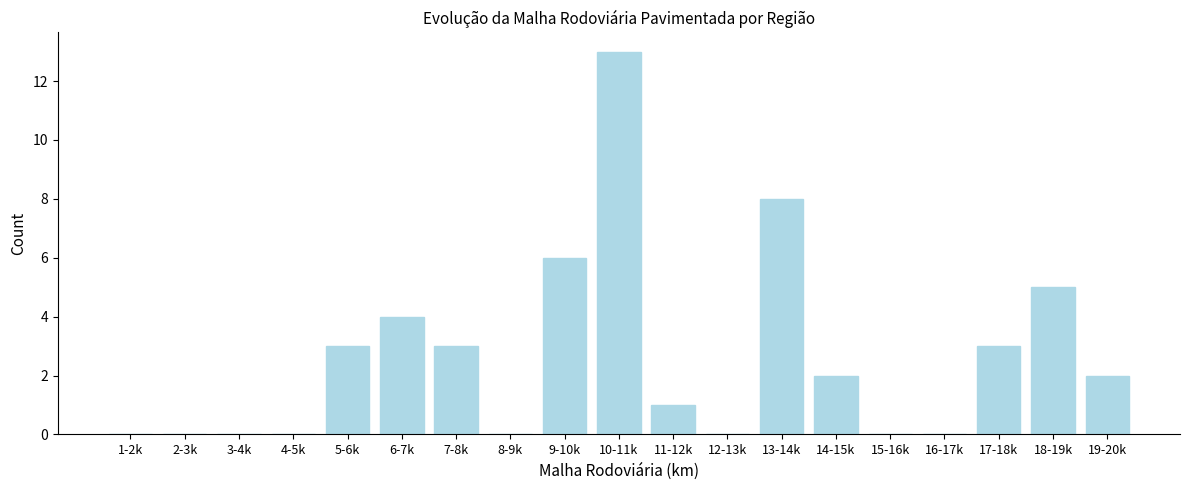

Reading left to right, transcribe all the data shown in this chart.

1-2k=0	2-3k=0	3-4k=0	4-5k=0	5-6k=3	6-7k=4	7-8k=3	8-9k=0	9-10k=6	10-11k=13	11-12k=1	12-13k=0	13-14k=8	14-15k=2	15-16k=0	16-17k=0	17-18k=3	18-19k=5	19-20k=2